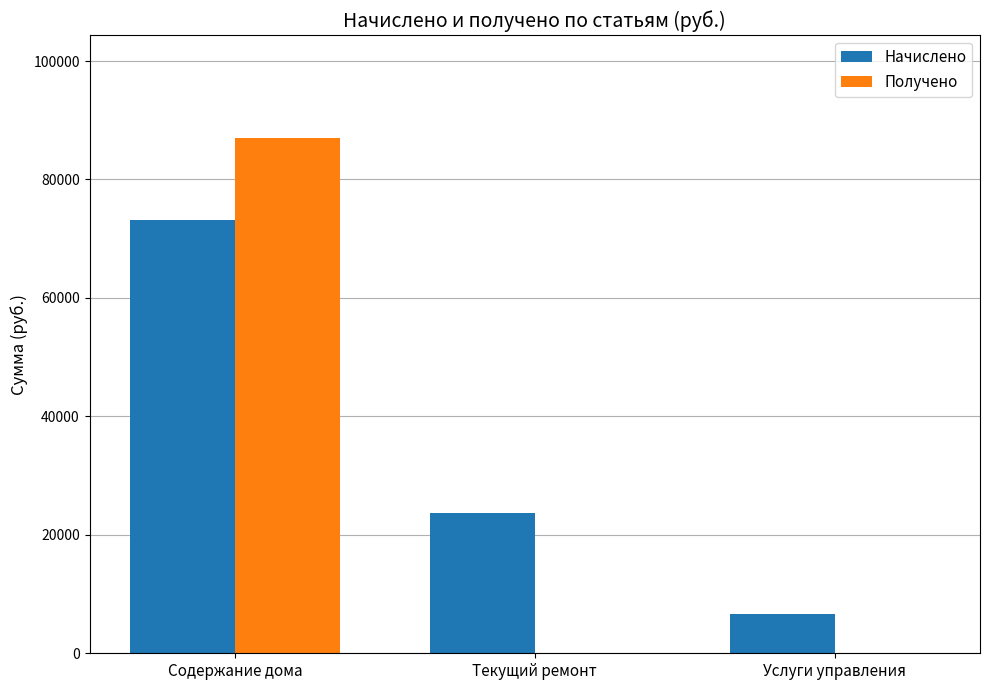

Is it true that Получено equals 29931.8 at Текущий ремонт?

False